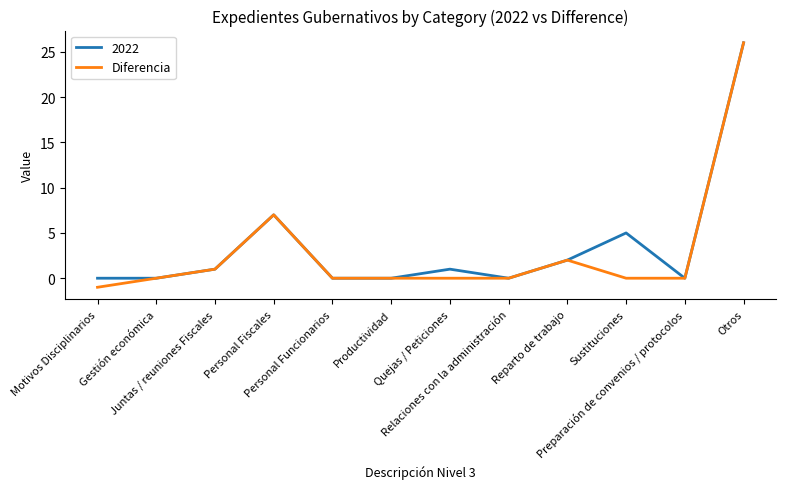

What is the maximum value shown in the chart?

26